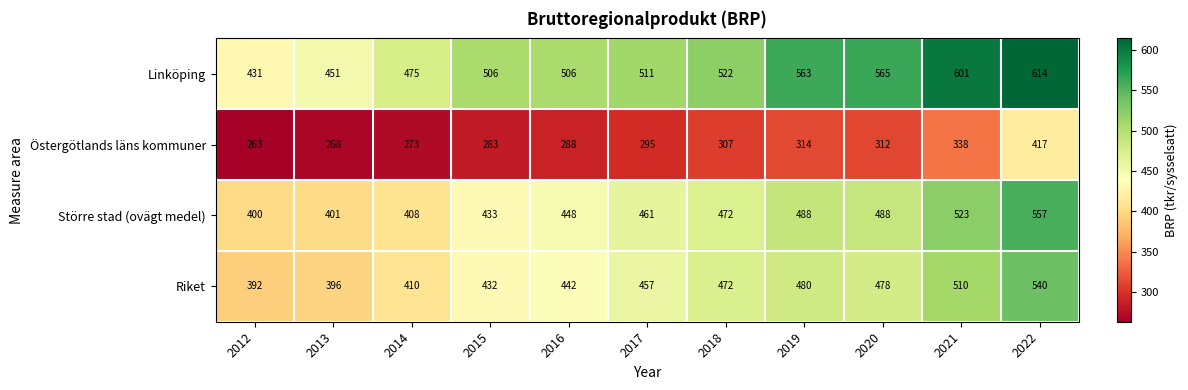

What is the sum of the Riket values at 2021 and 2013?

906